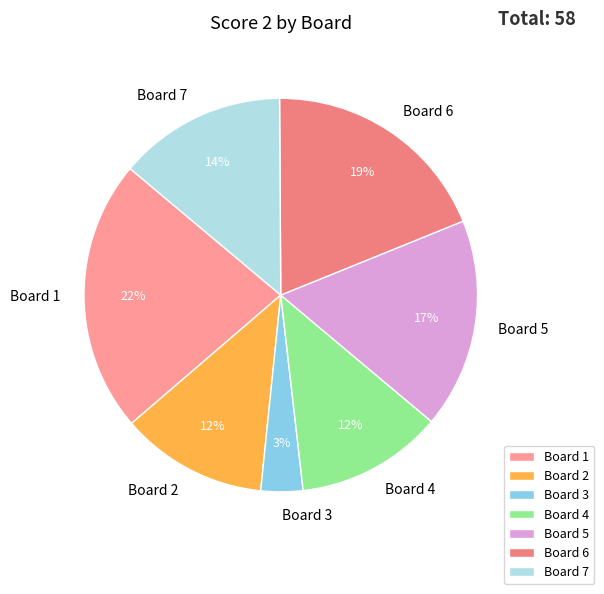

Combined, do Board 6 and Board 7 account for over 50%?

No